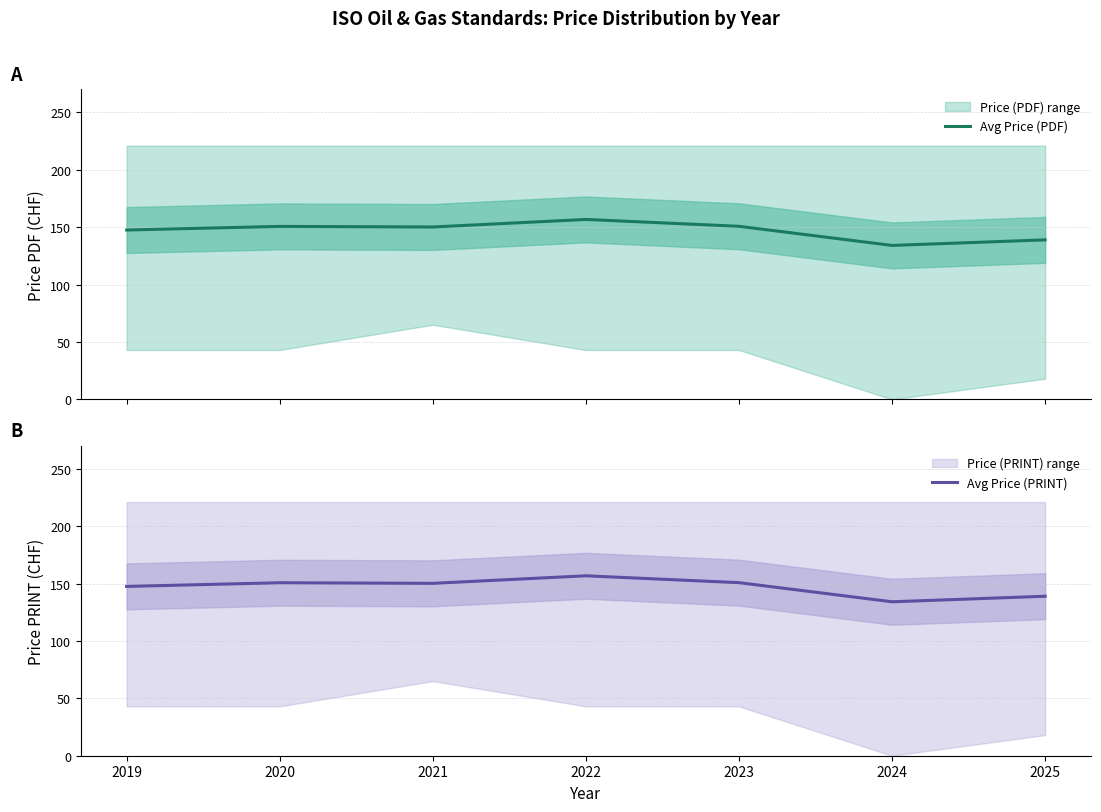

Where is the first local maximum for Avg Price (PDF)?

2020